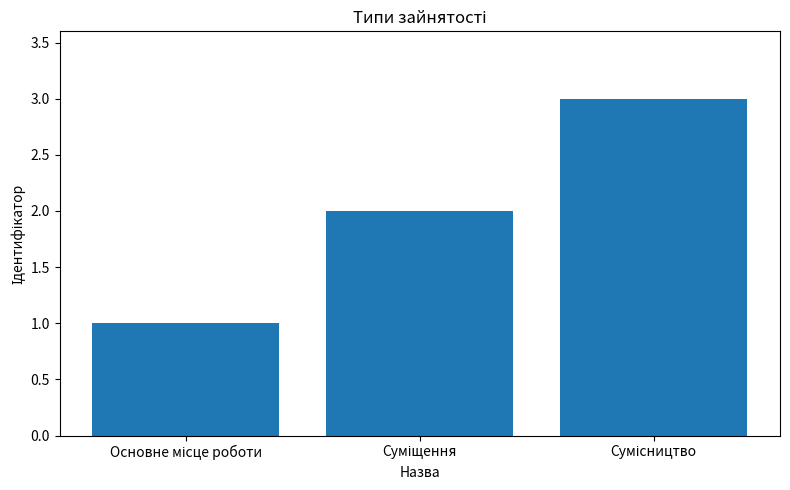

How many data points are less than 2?

1